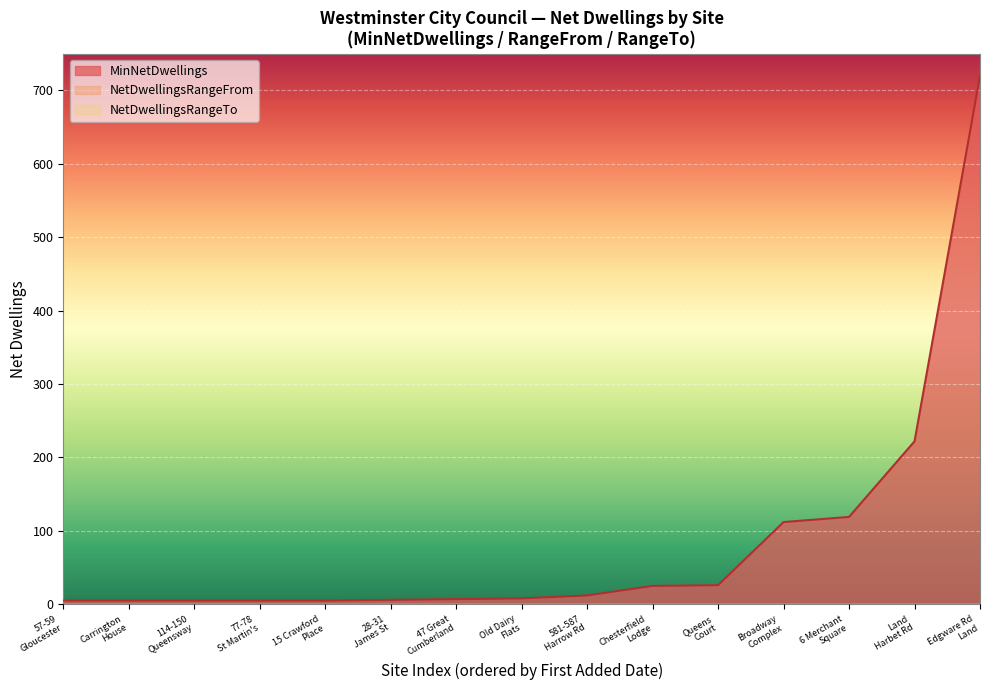

True or false: NetDwellingsRangeFrom and MinNetDwellings cross at least once.

False